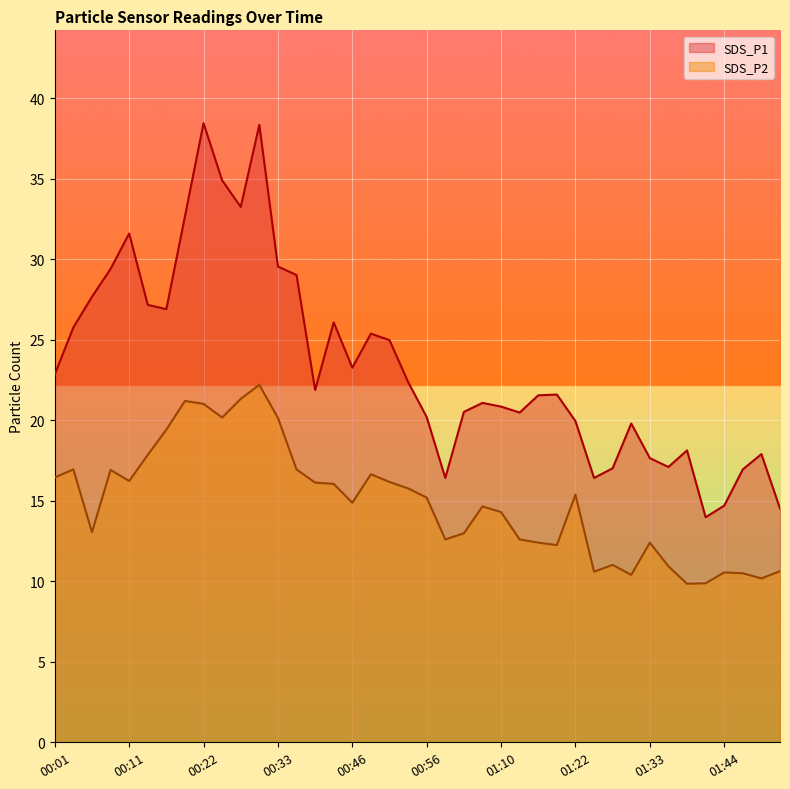

Reading right to left, transcribe all the data shown in this chart.

SDS_P1: 01:53=14.5	01:50=17.9	01:47=16.9	01:44=14.7	01:41=14.0	01:38=18.1	01:36=17.1	01:33=17.6	01:30=19.8	01:28=17.0	01:25=16.4	01:22=19.9	01:19=21.6	01:16=21.6	01:13=20.5	01:10=20.9	01:07=21.1	01:05=20.5	00:59=16.4	00:56=20.2	00:54=22.4	00:51=25.0	00:48=25.4	00:46=23.3	00:43=26.1	00:41=21.9	00:35=29.0	00:33=29.6	00:30=38.4	00:27=33.2	00:25=34.9	00:22=38.5	00:19=32.7	00:16=26.9	00:14=27.2	00:11=31.6	00:09=29.4	00:06=27.7	00:03=25.8	00:01=22.9
SDS_P2: 01:53=10.6	01:50=10.2	01:47=10.5	01:44=10.6	01:41=9.9	01:38=9.8	01:36=10.9	01:33=12.4	01:30=10.4	01:28=11.0	01:25=10.6	01:22=15.4	01:19=12.2	01:16=12.4	01:13=12.6	01:10=14.3	01:07=14.7	01:05=13.0	00:59=12.6	00:56=15.2	00:54=15.8	00:51=16.2	00:48=16.6	00:46=14.9	00:43=16.1	00:41=16.1	00:35=16.9	00:33=20.1	00:30=22.2	00:27=21.3	00:25=20.2	00:22=21.0	00:19=21.2	00:16=19.4	00:14=17.9	00:11=16.2	00:09=16.9	00:06=13.1	00:03=16.9	00:01=16.4